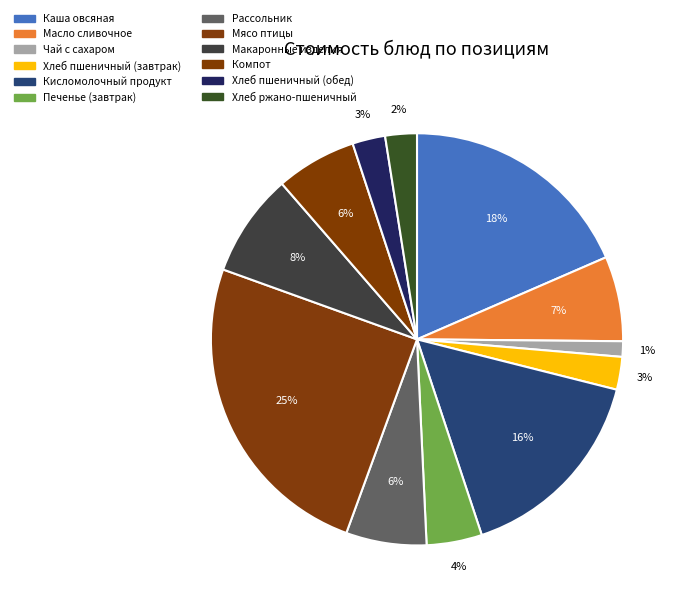

What percentage do Хлеб пшеничный (завтрак) and Макаронные изделия together represent?

10.7%